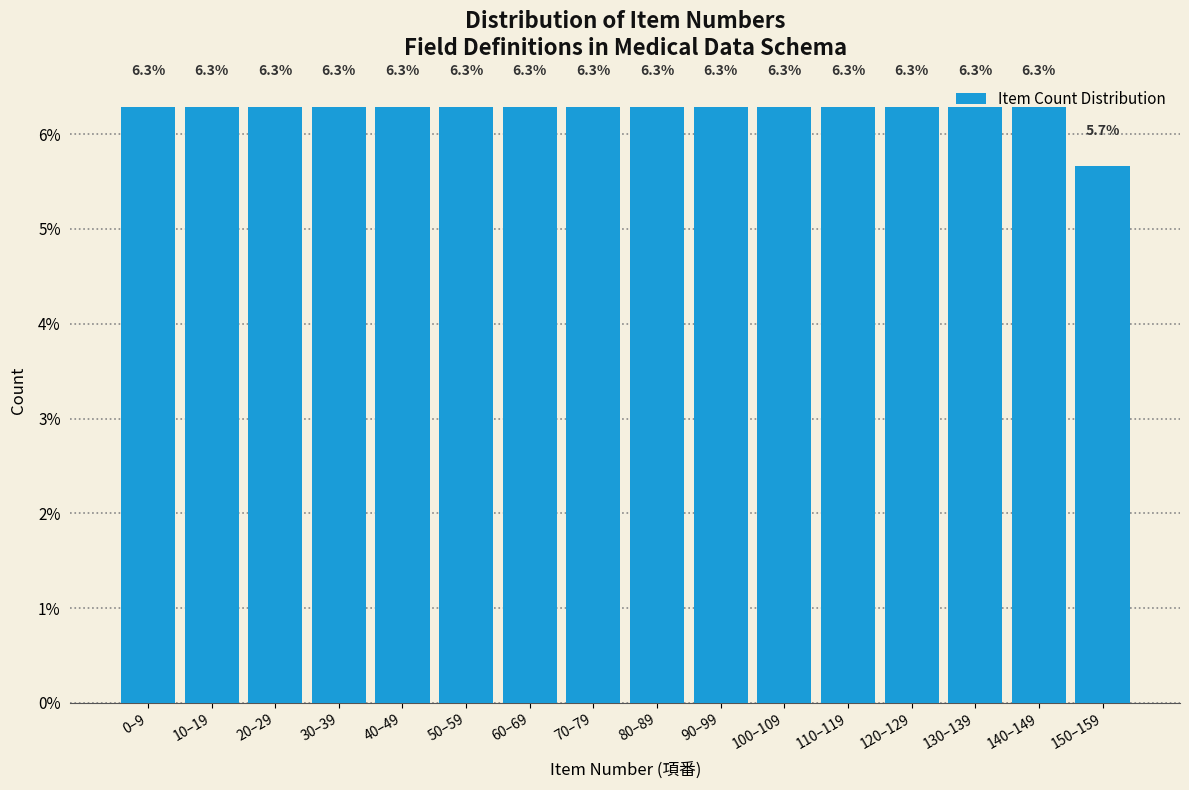

Approximately how many times larger is the value at 50–59 compared to 10–19?

1.0